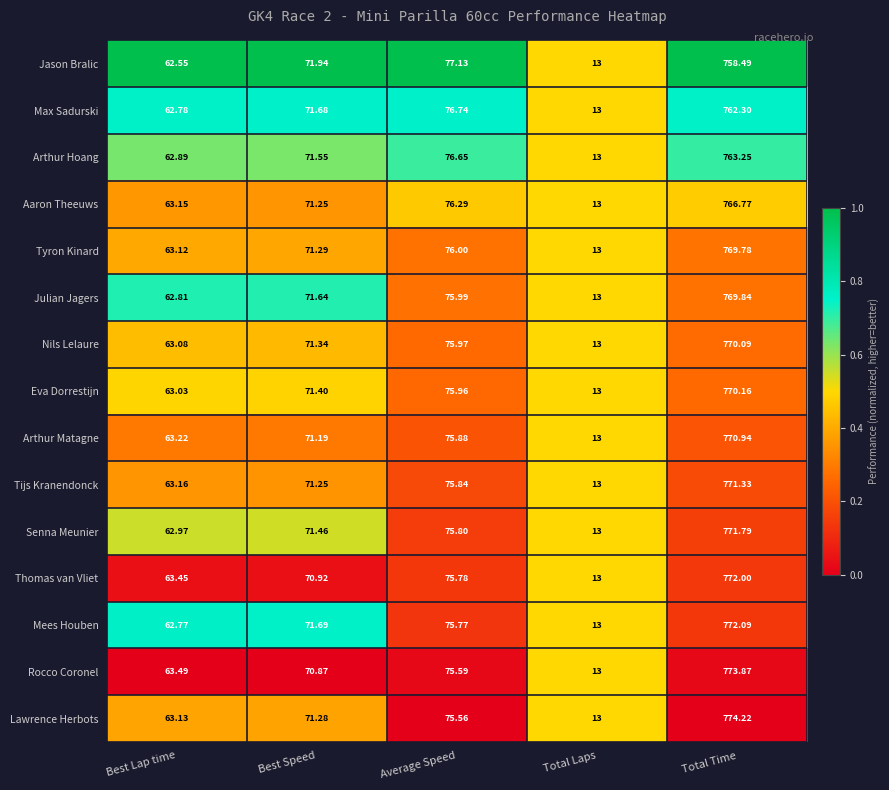

Between Best Lap time and Total Time, which series saw the biggest shift?

Lawrence Herbots